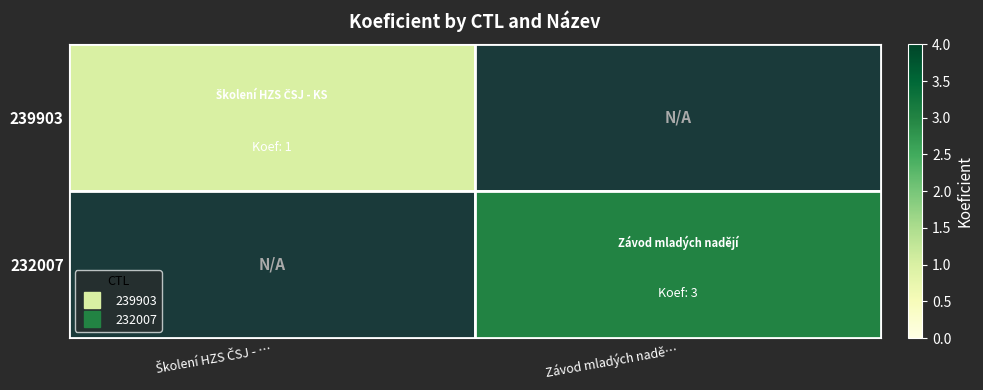

Reading left to right, what are all the values shown in this chart?

239903: Školení HZS ČSJ - …=1	Závod mladých nadě…=0
232007: Školení HZS ČSJ - …=0	Závod mladých nadě…=3